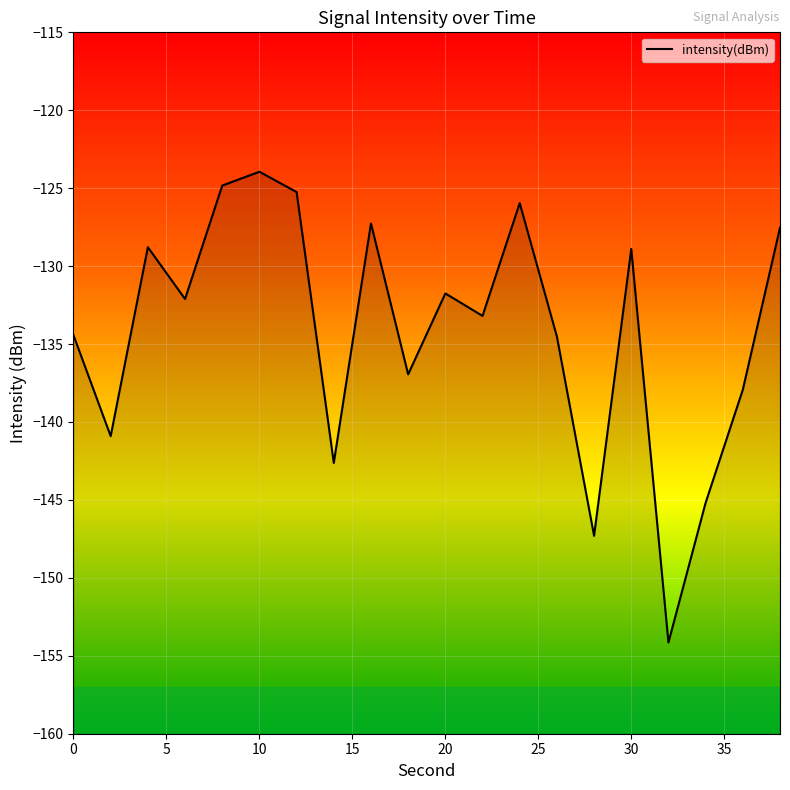

What value does the data have at 4?

-128.8